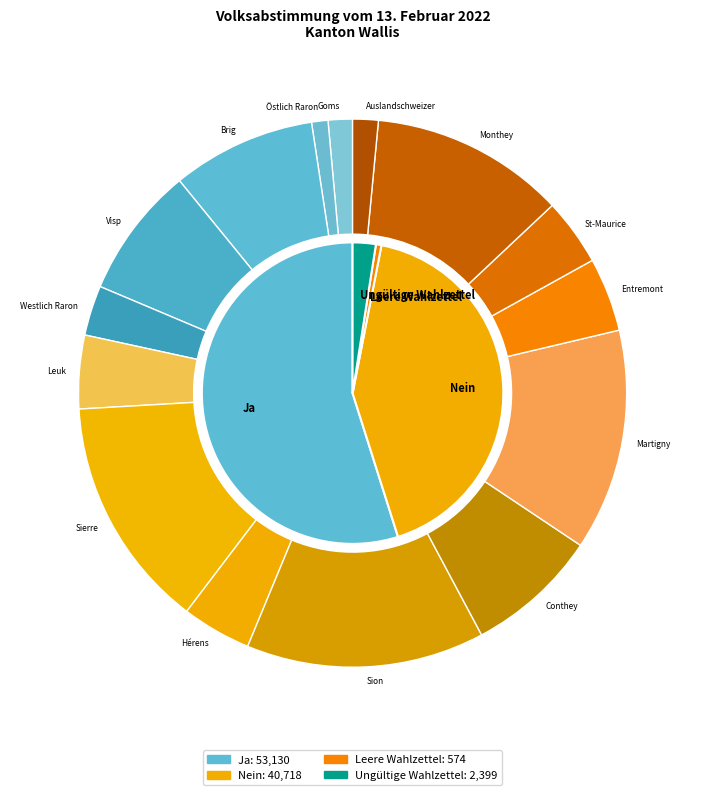

Count the number of slices in the pie.

4